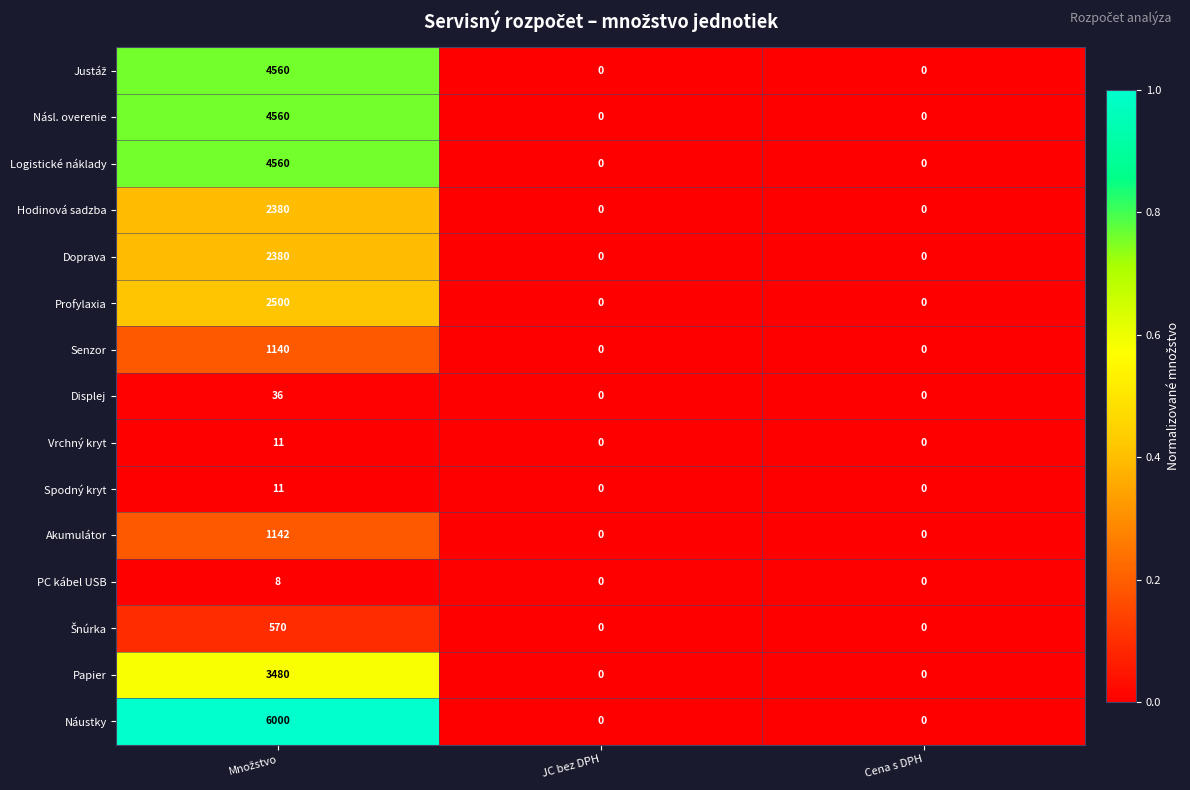

Count the PC kábel USB values in the range 0 to 8.

3